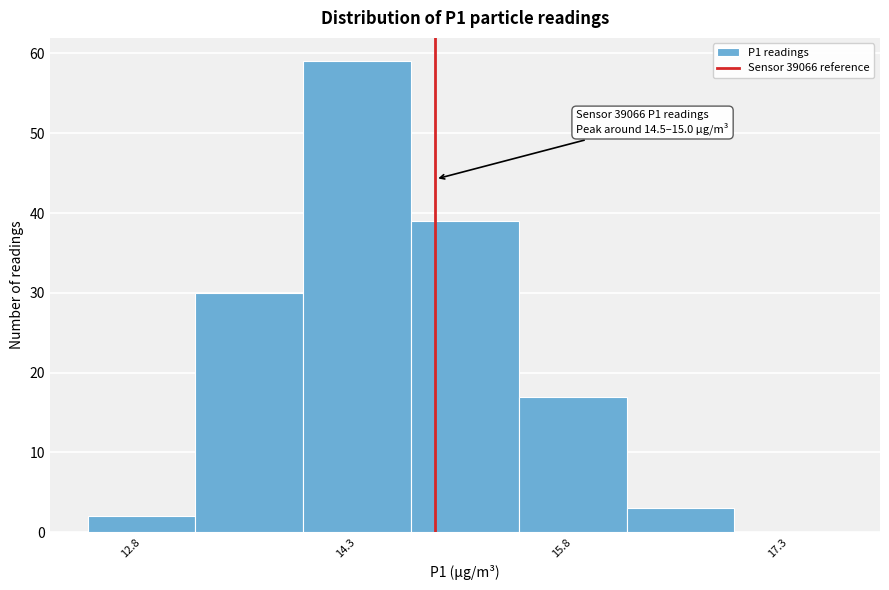

Around what value on the x-axis is the tallest bar? Give the approximate position of its centre, as read against the axis.

14.2